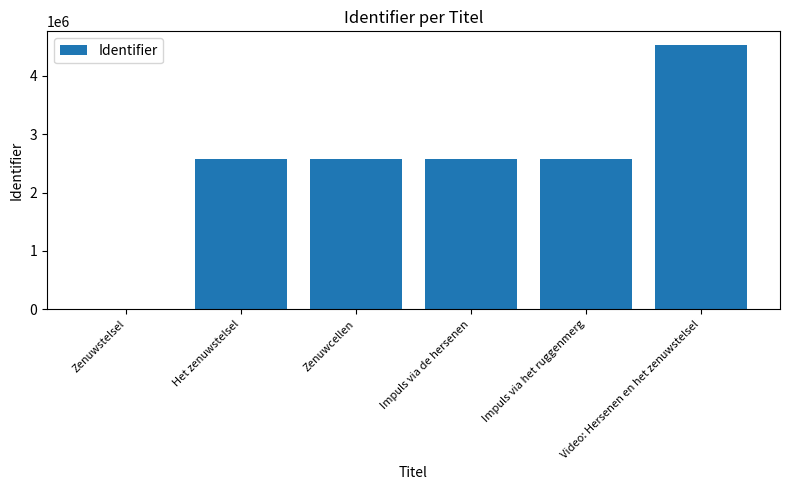

True or false: the data shows 2571845 at Impuls via de hersenen.

True